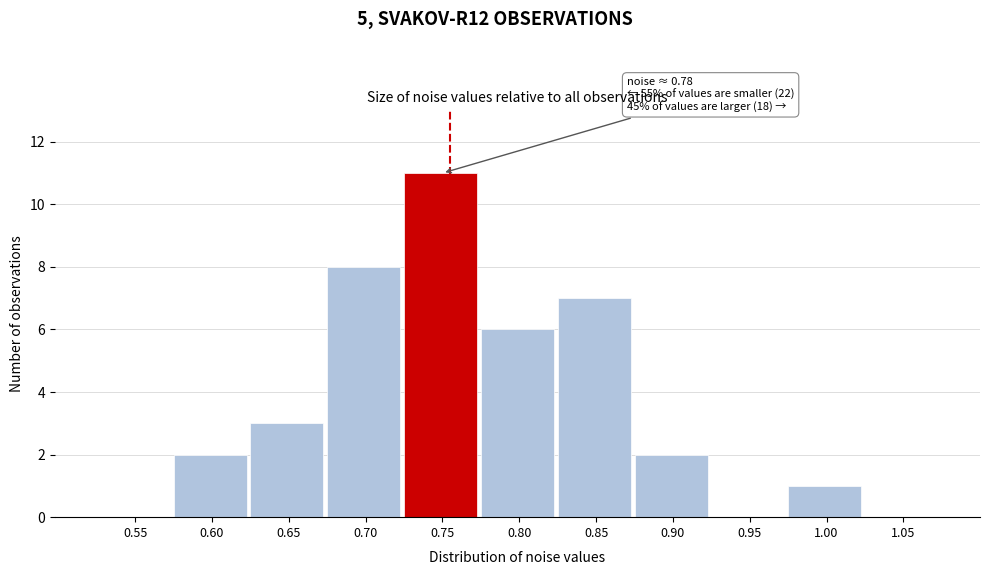

Reading left to right, list all the values displayed in this chart.

0.55=0	0.60=2	0.65=3	0.70=8	0.75=11	0.80=6	0.85=7	0.90=2	0.95=0	1.00=1	1.05=0